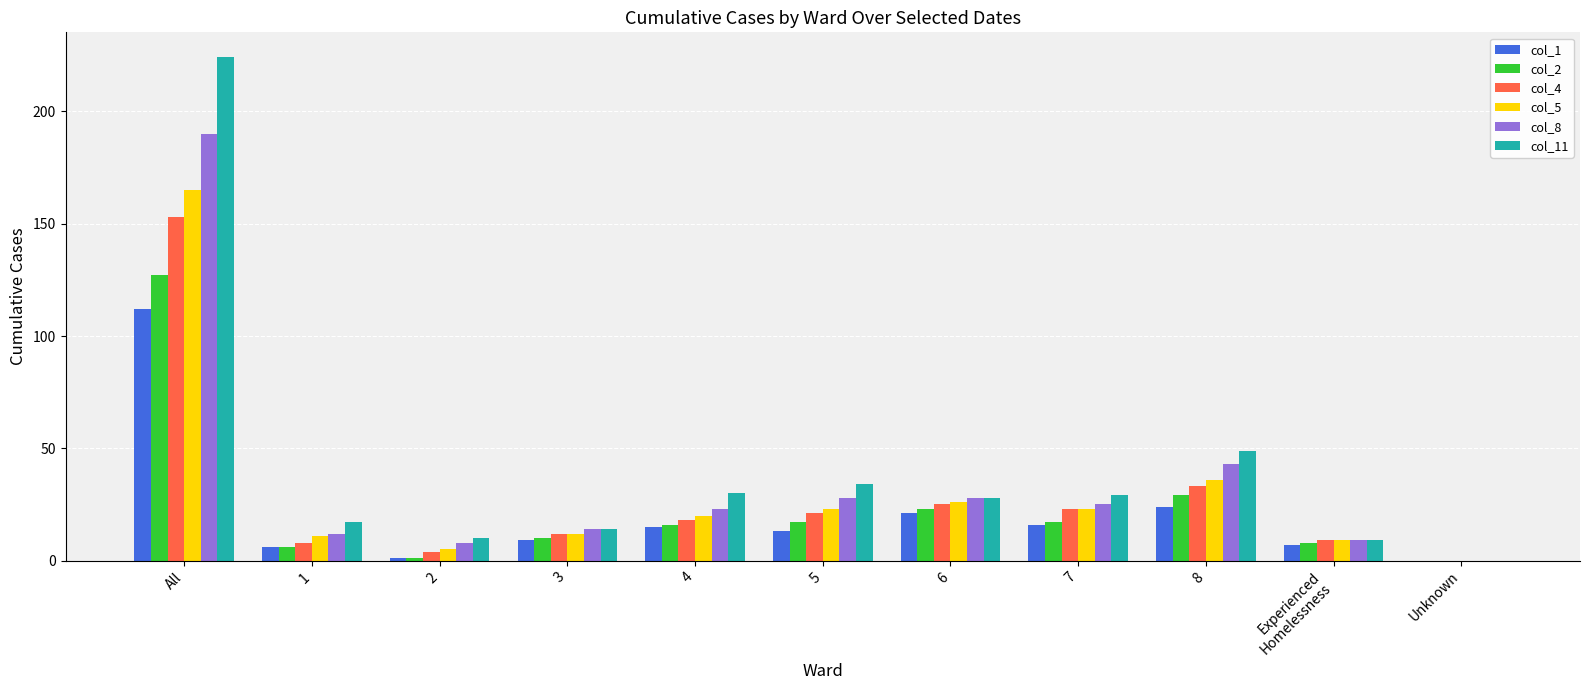

Is it true that col_1 equals 7 at Experienced
Homelessness?

True